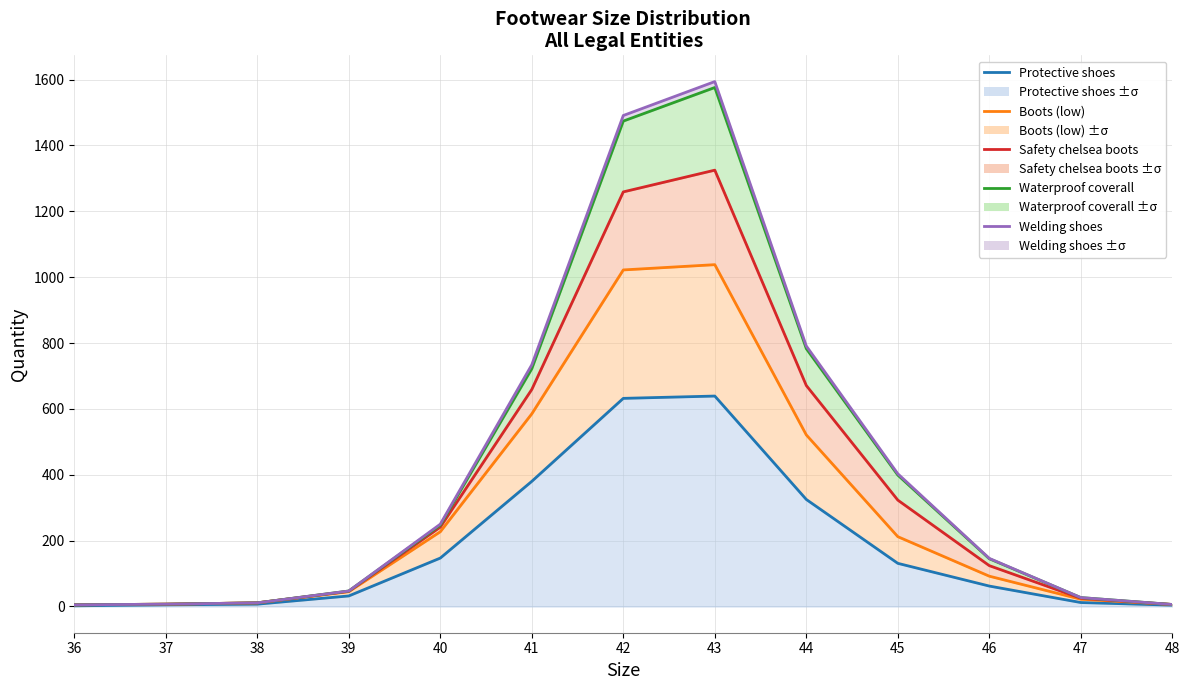

Reading left to right, what are all the values shown in this chart?

Protective shoes: 36=2	37=5	38=7	39=32	40=147	41=380	42=632	43=639	44=325	45=131	46=62	47=12	48=4
Boots (low): 36=5	37=7	38=11	39=45	40=227	41=585	42=1022	43=1038	44=521	45=212	46=92	47=22	48=6
Safety chelsea boots: 36=5	37=7	38=11	39=46	40=241	41=659	42=1259	43=1325	44=671	45=323	46=124	47=25	48=6
Waterproof coverall: 36=5	37=7	38=11	39=47	40=247	41=722	42=1474	43=1576	44=783	45=399	46=145	47=27	48=6
Welding shoes: 36=5	37=7	38=11	39=47	40=250	41=734	42=1491	43=1594	44=791	45=403	46=146	47=27	48=6